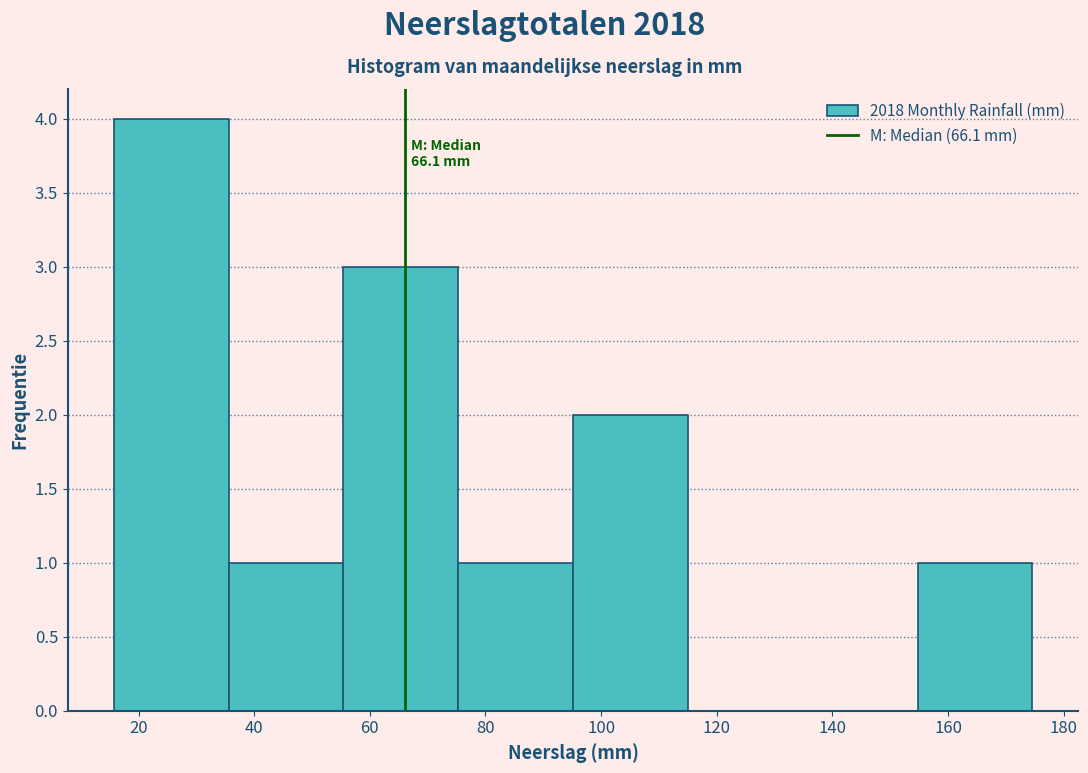

Over which range of the x-axis is the bar tallest?

16 to 36